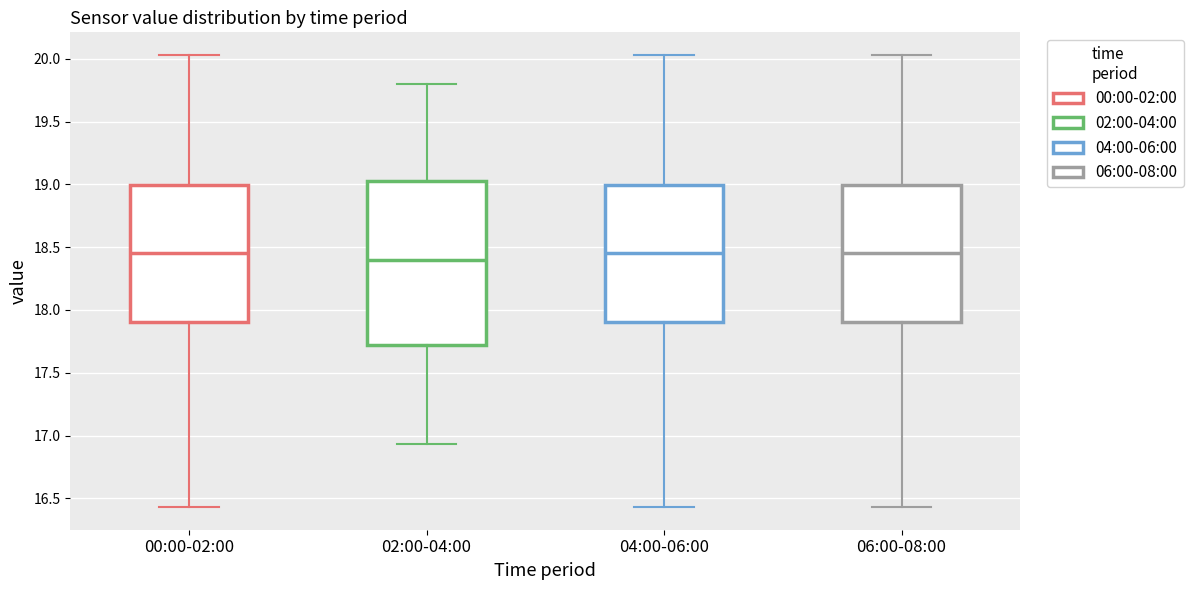

Which box is the tallest, from its lower edge to its upper edge?

02:00-04:00